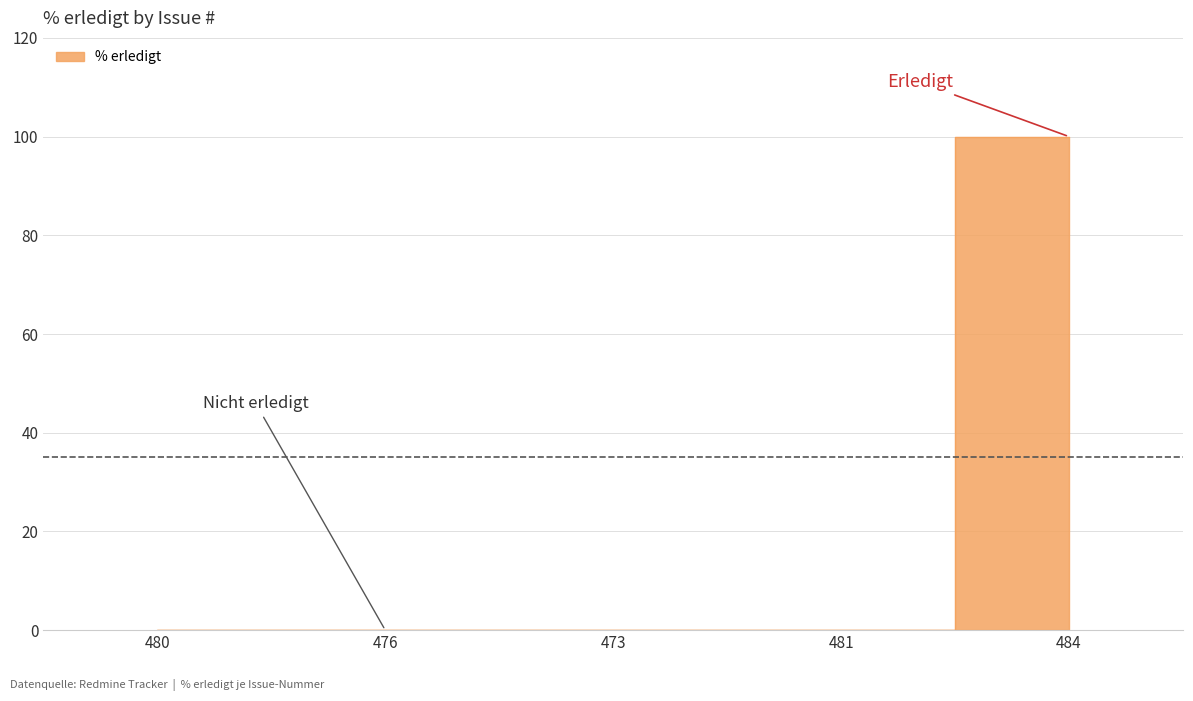

Between 473 and 484, which is larger?

484